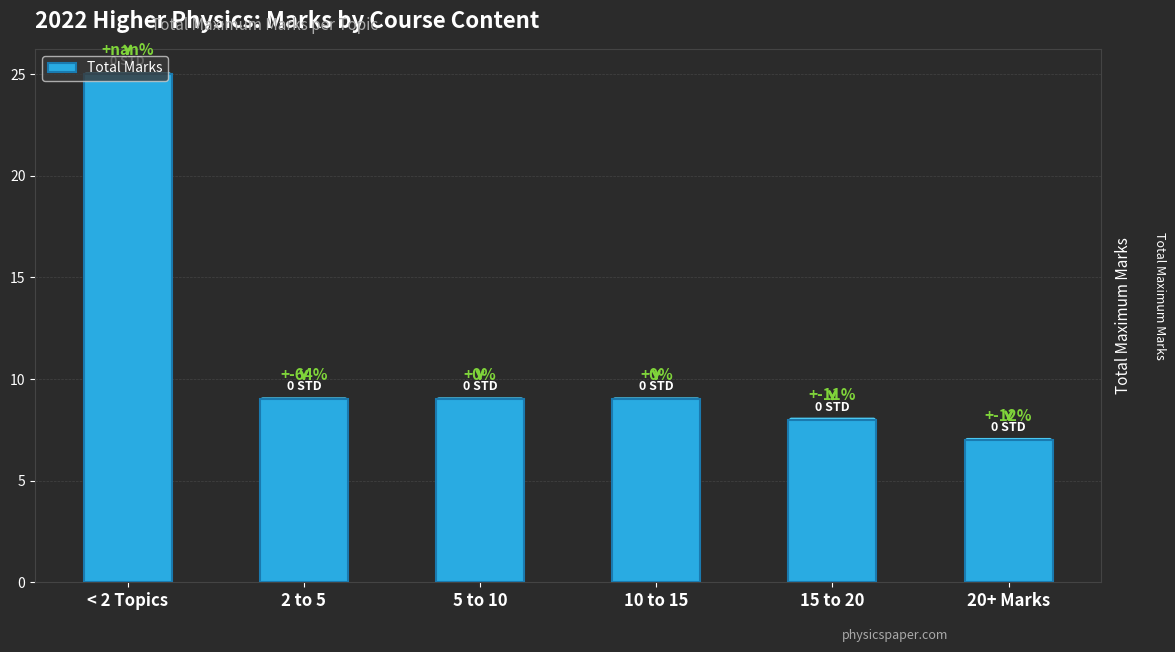

Does the chart contain any negative values?

No